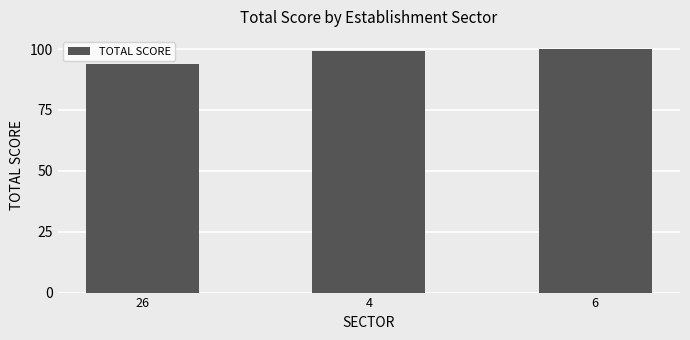

At which label does the data first exceed 99?

4